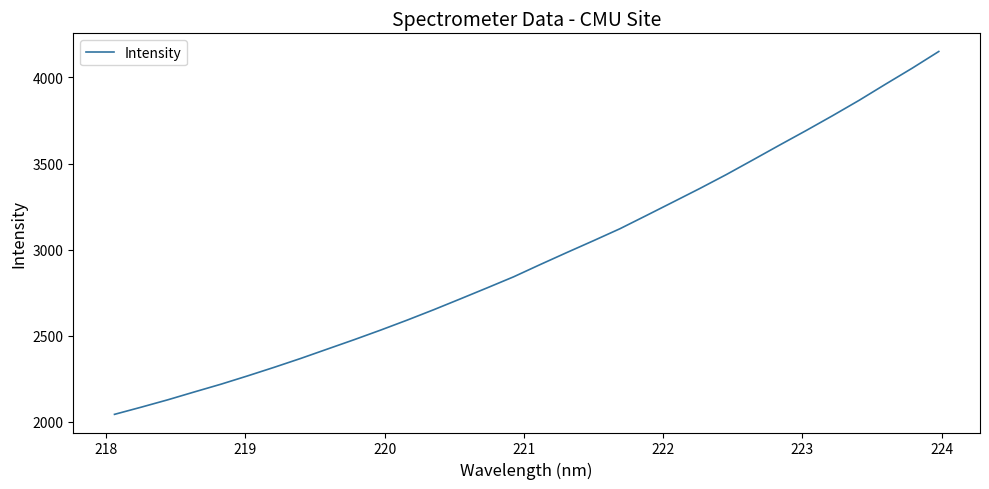

What is the minimum value shown in the chart?

2043.1